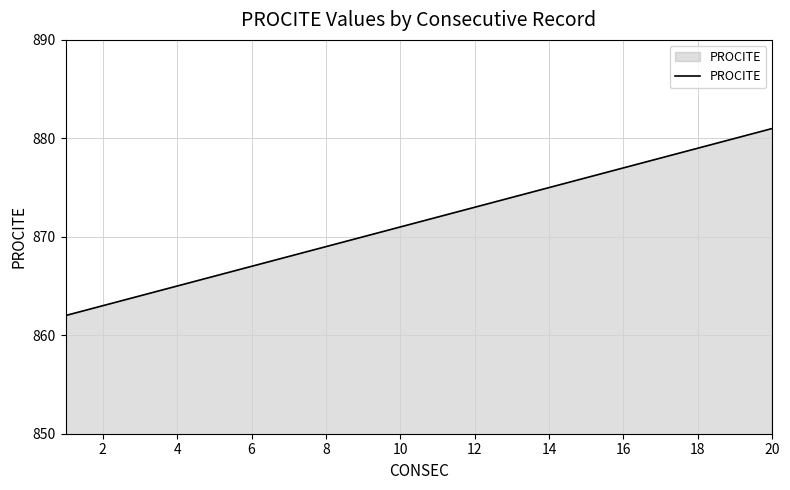

True or false: there are more than 1 points higher than both neighbors.

False